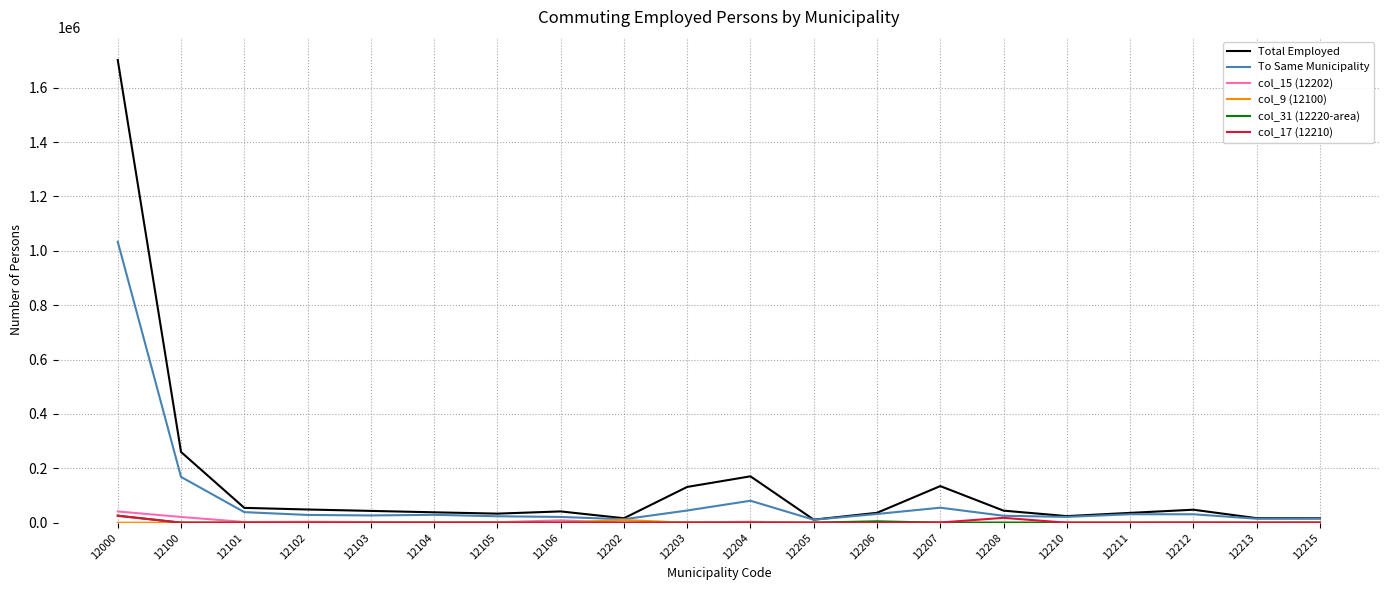

At which category is the sum across all series the highest?

12000